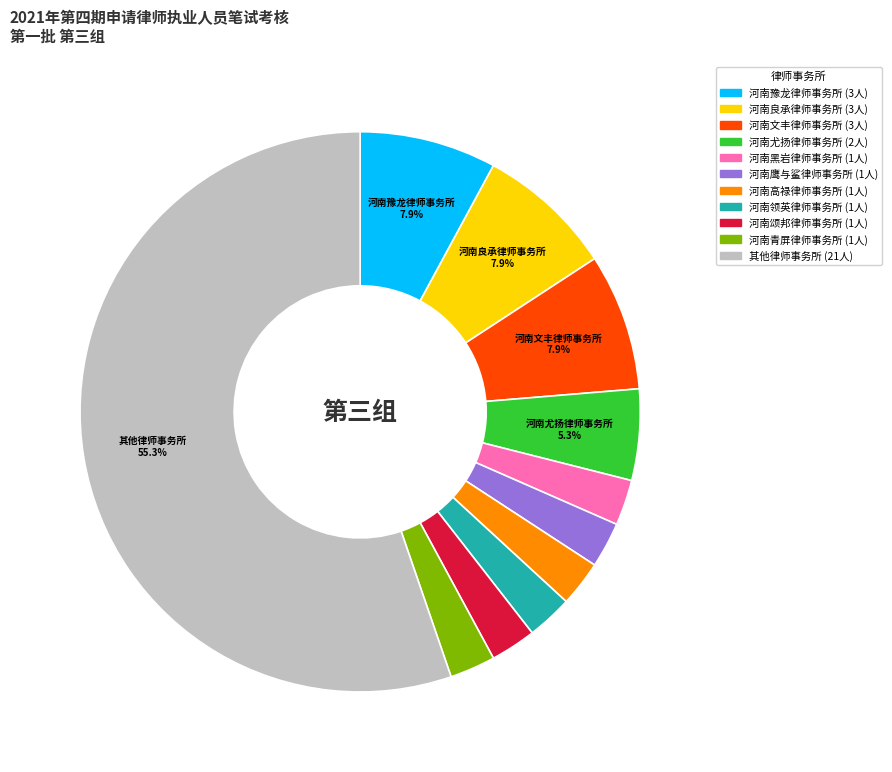

Is there a majority slice in this chart?

Yes